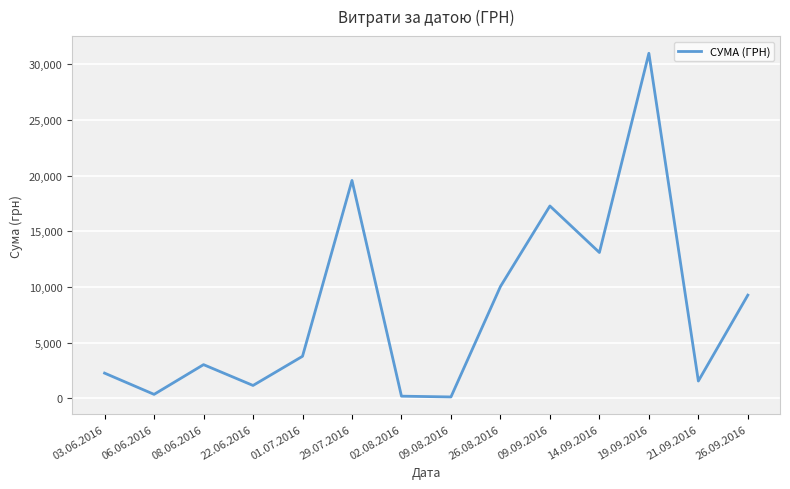

Which has a higher value, 14.09.2016 or 19.09.2016?

19.09.2016